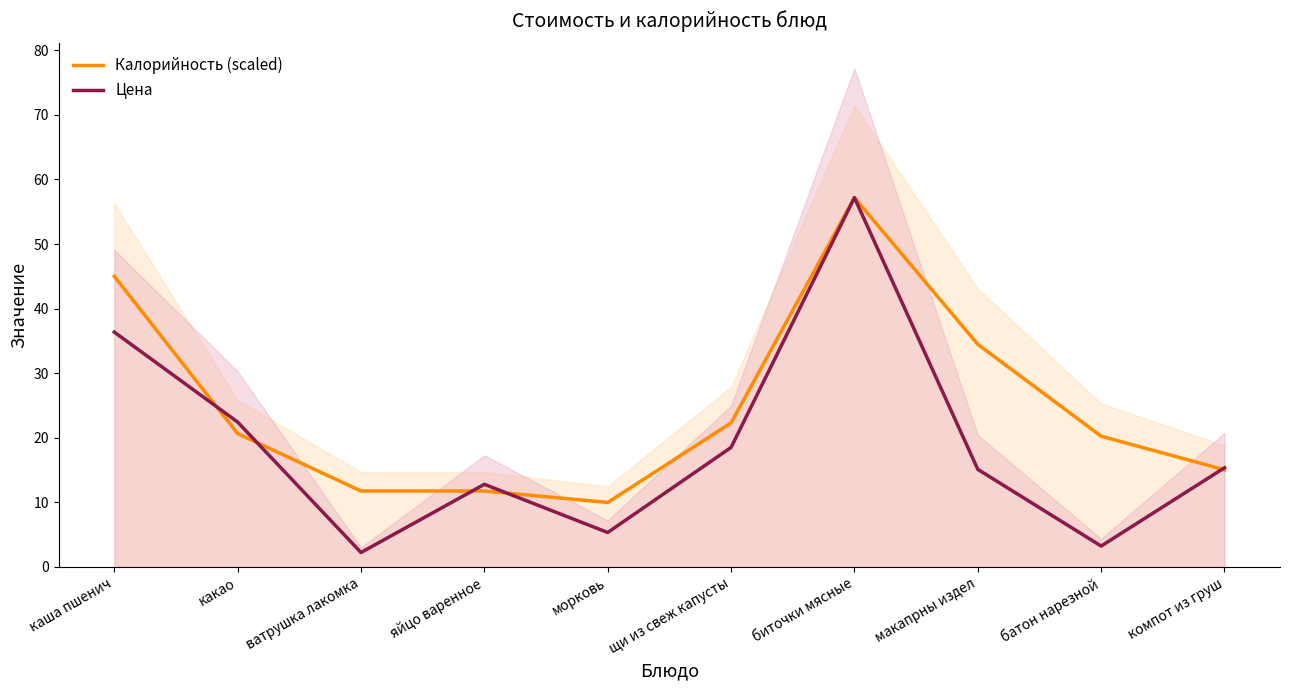

What is the sum of all Калорийность (scaled) values?

248.5